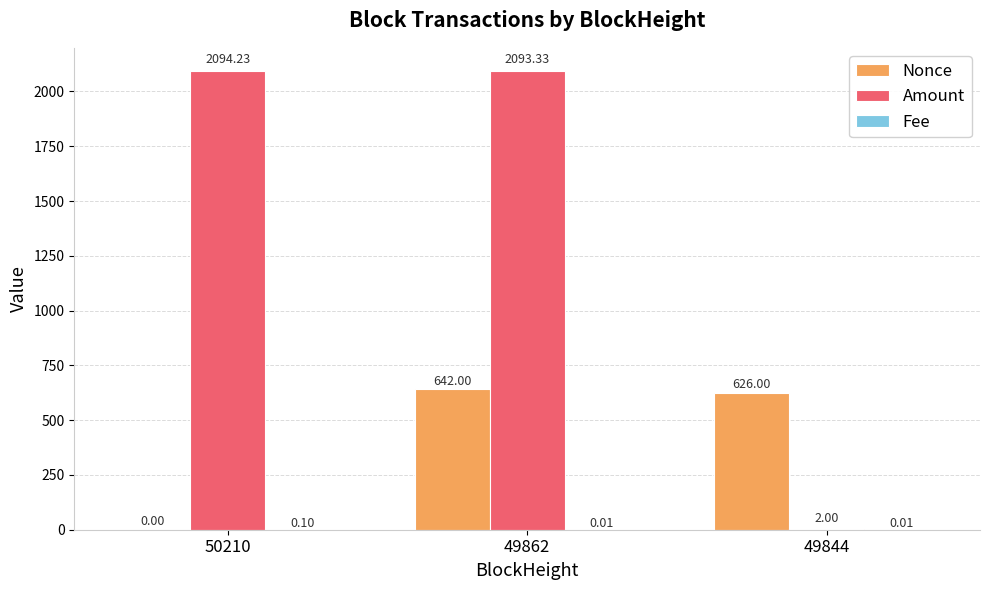

What is the sum of all Amount values?

4189.6